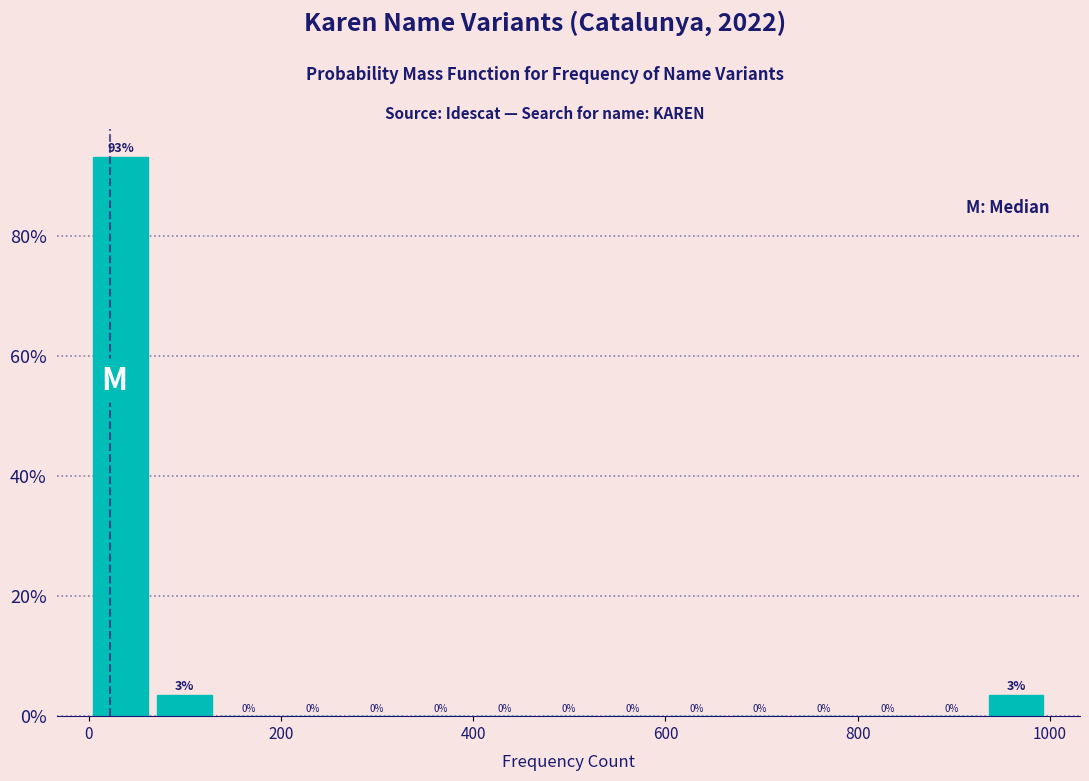

Read against the x-axis, roughly where is the centre of the tallest bar?

40